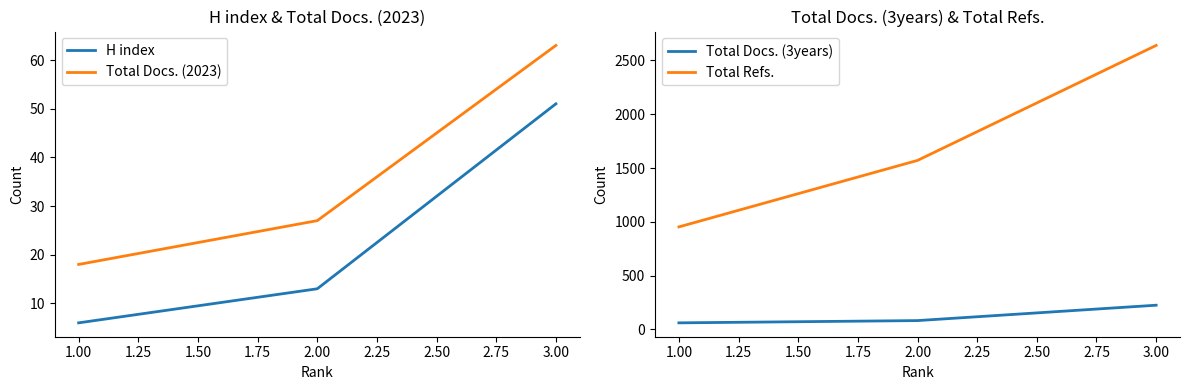

How many values in the Total Docs. (2023) series are below 27?

1